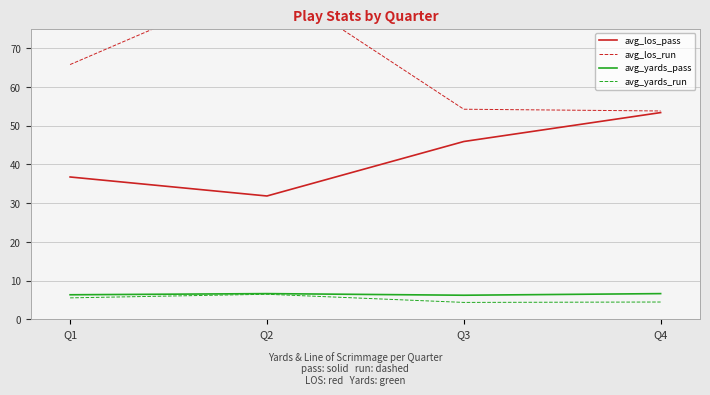

Which series has the widest spread of values?

avg_los_run